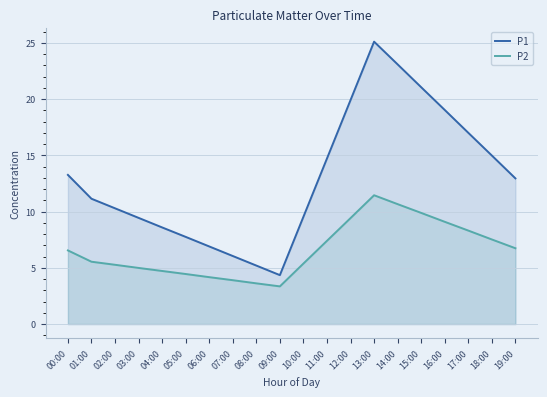

How many lines are shown in the chart?

2